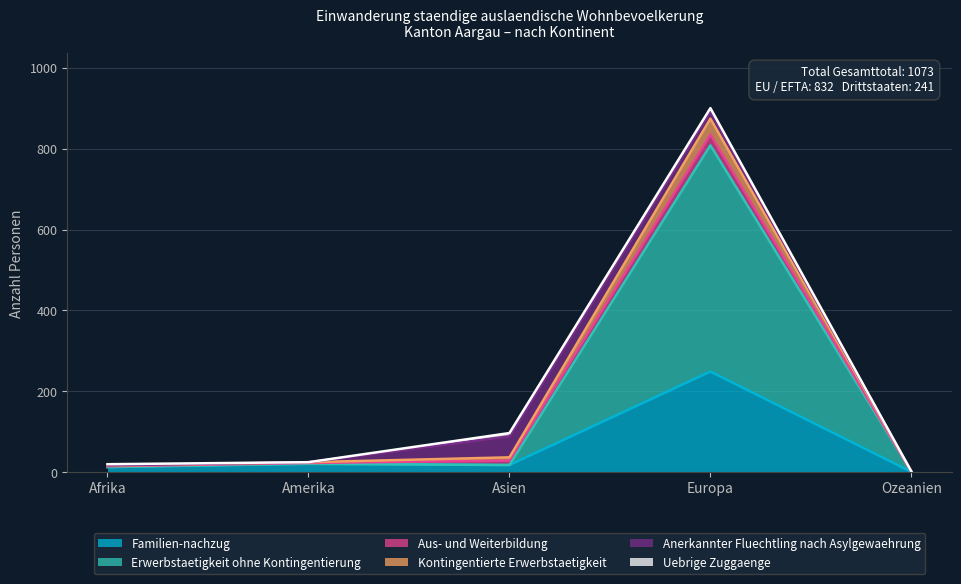

At which label does Familien-nachzug reach its peak?

Europa